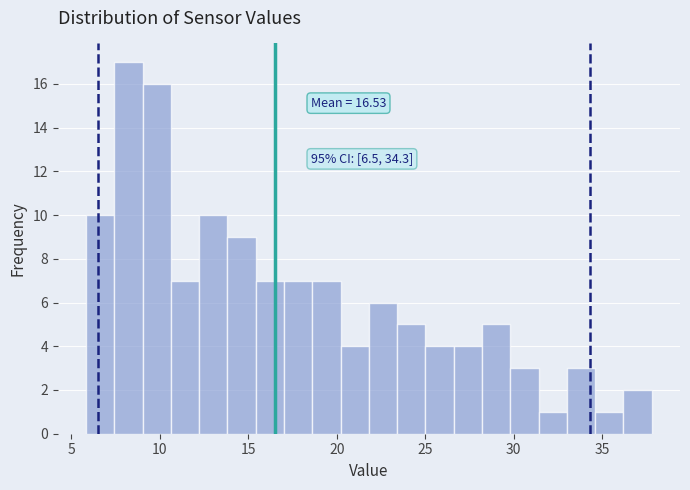

Around what value on the x-axis is the tallest bar? Give the approximate position of its centre, as read against the axis.

8.0